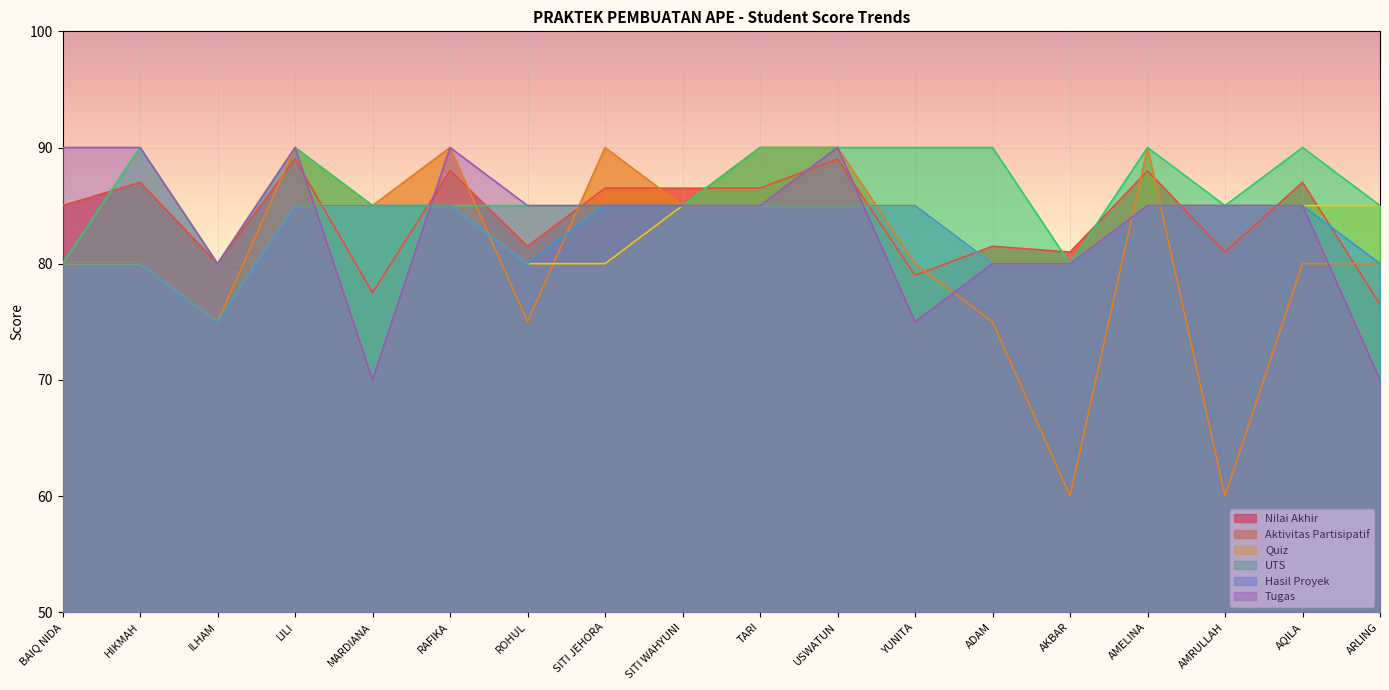

Does the chart display data point markers on the line(s)?

No